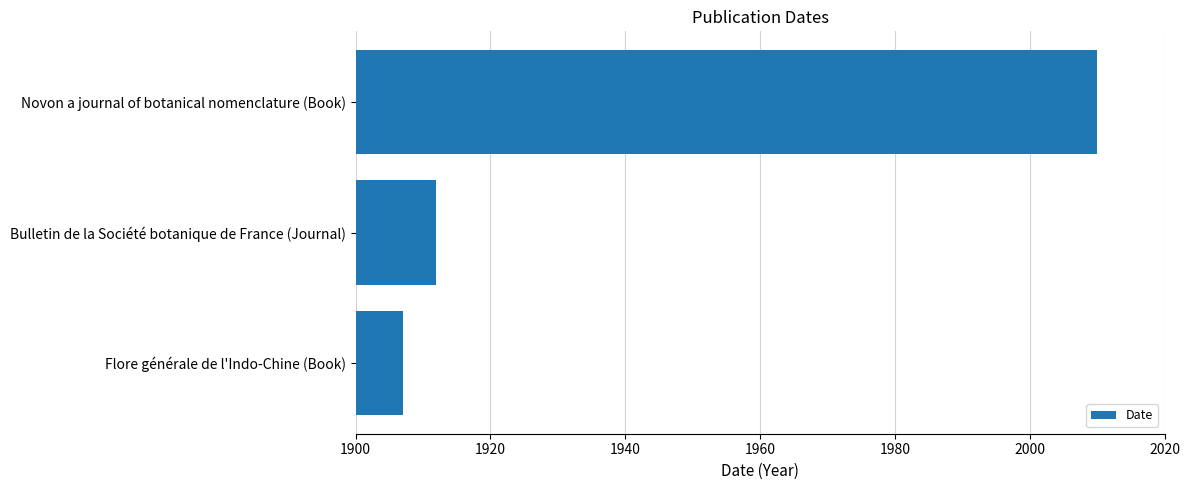

What is the sum of all values?

5829